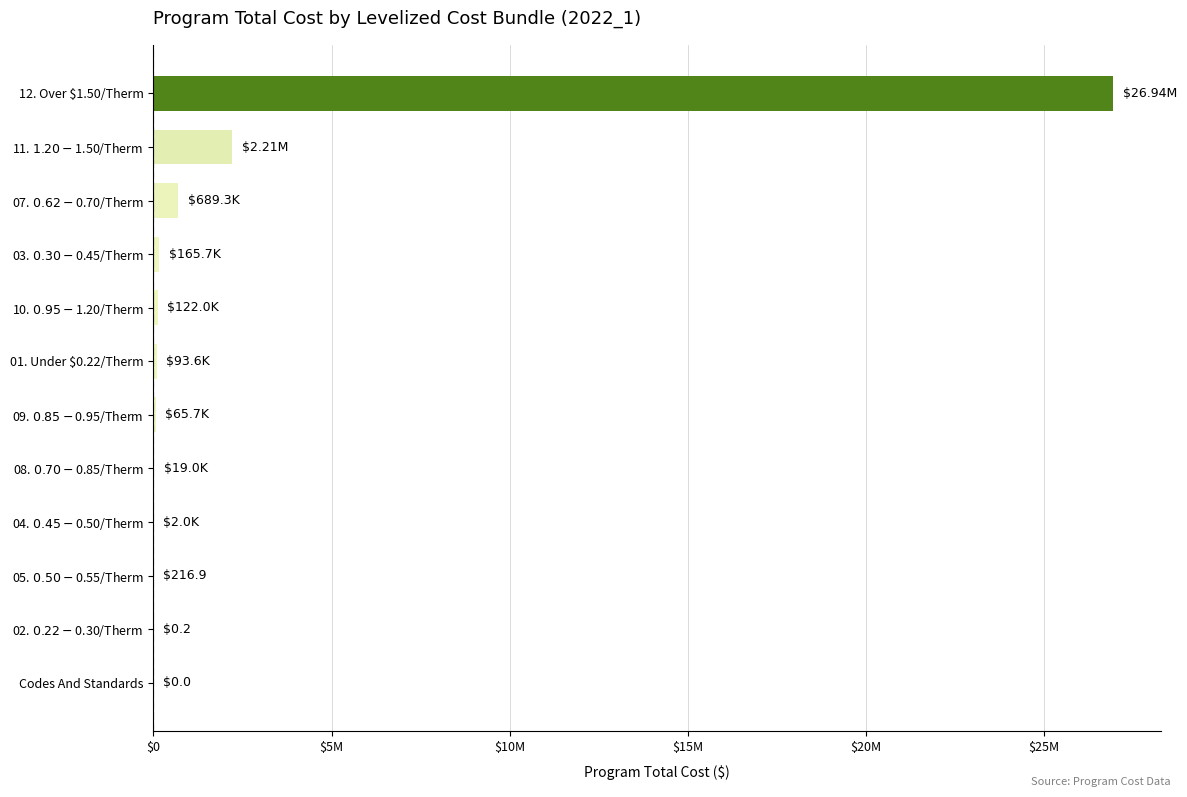

At which label is the value closest to 13467753?

11. $1.20-$1.50/Therm